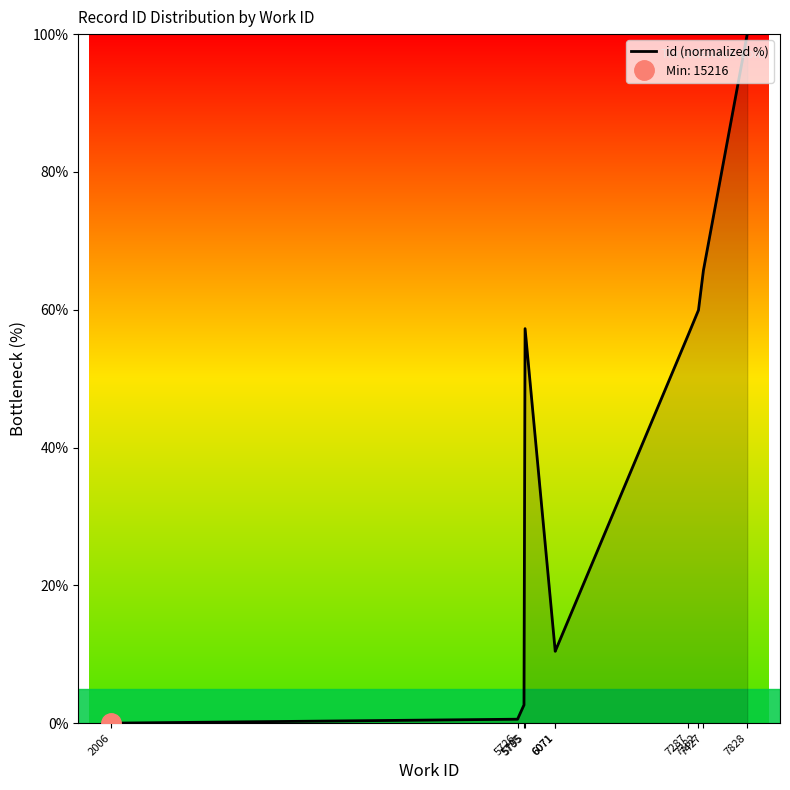

How many values are below 56?

5